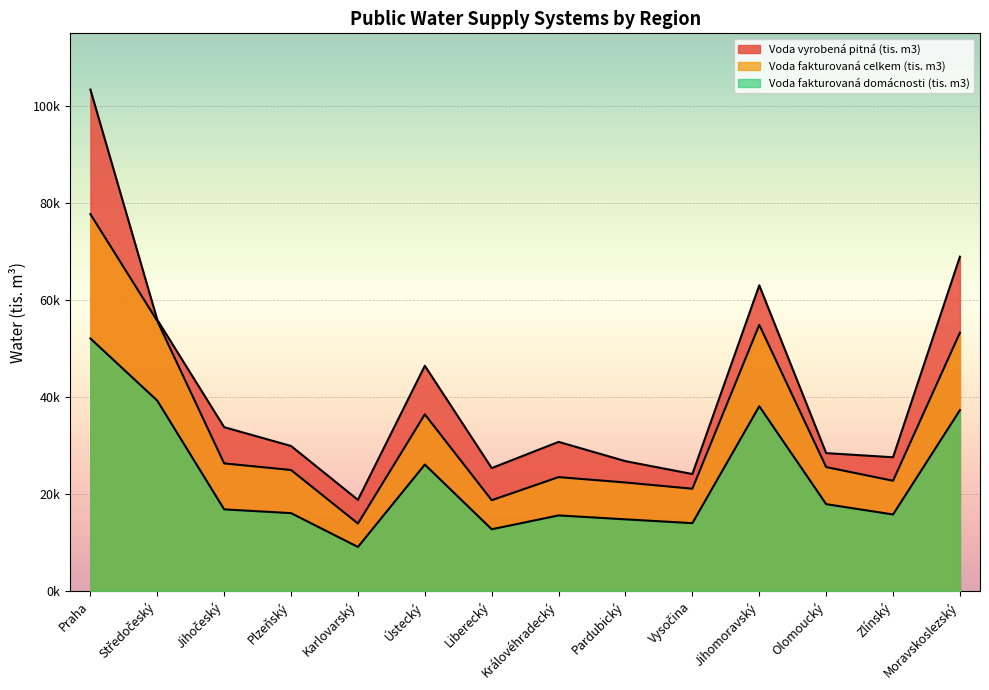

How many values in the Voda fakturovaná domácnosti (tis. m3) series are below 16813?

7